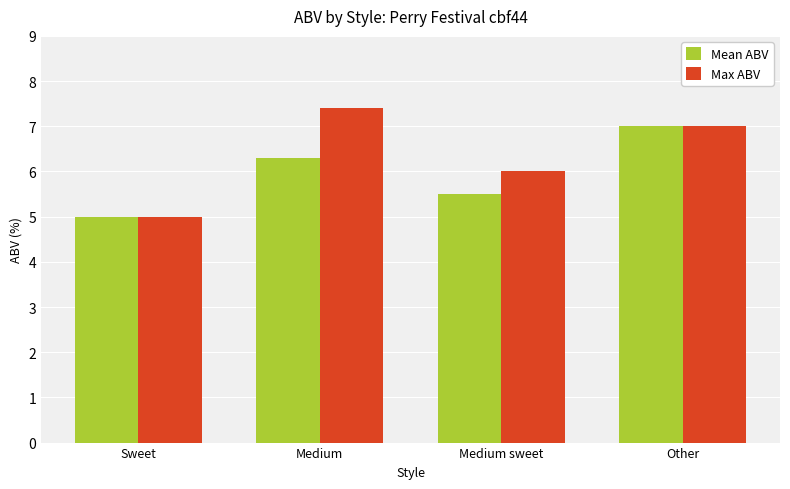

Rank the series by their average value, from highest to lowest.

Max ABV, Mean ABV